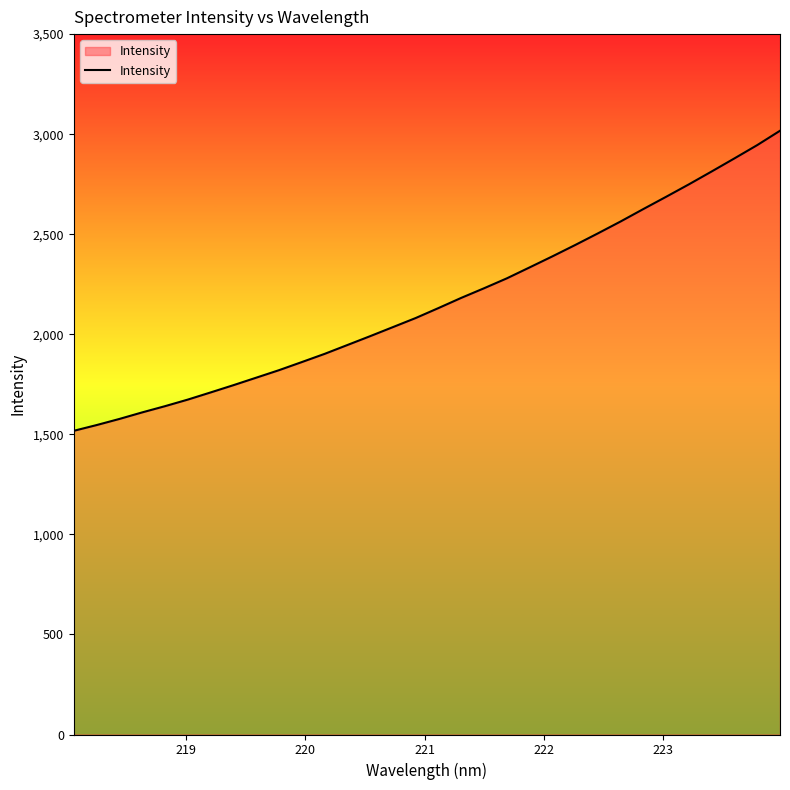

What is the difference between the maximum and minimum values?

1499.4